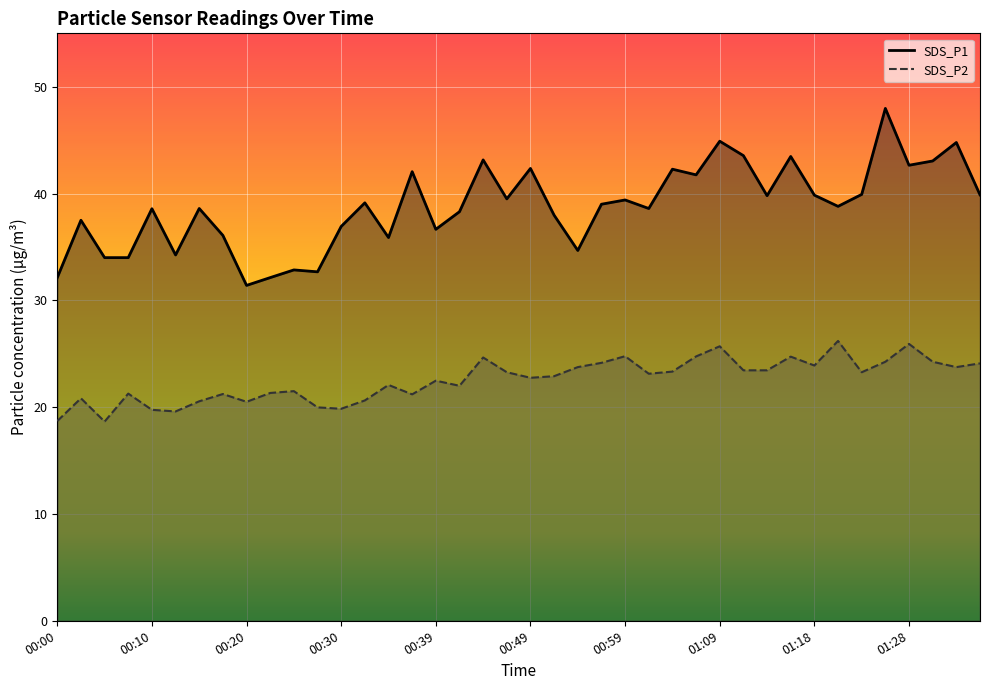

How many lines are shown in the chart?

2